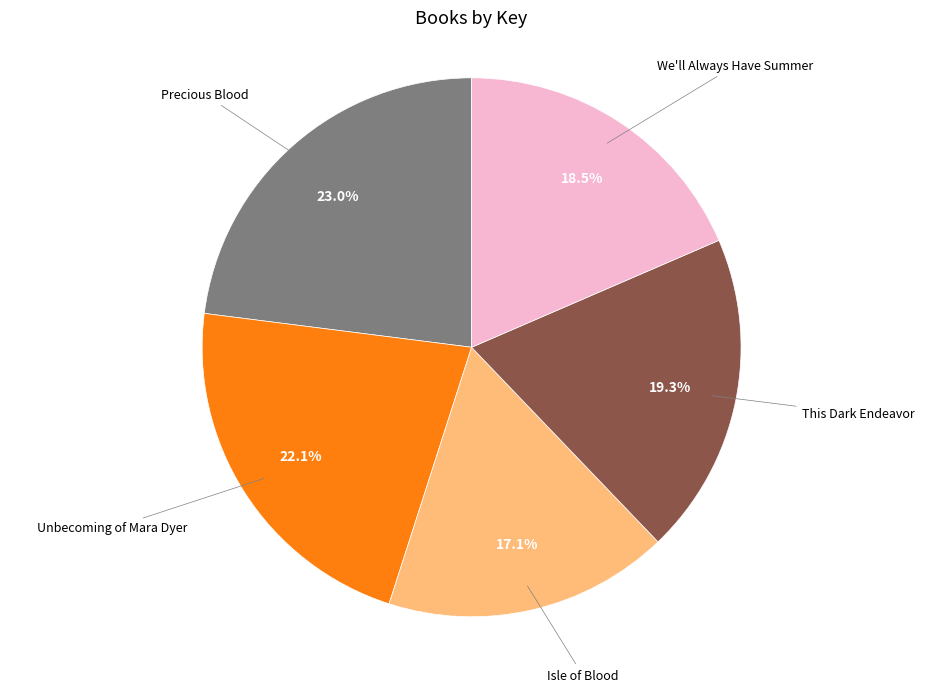

Does Precious Blood represent more than half of the total?

No